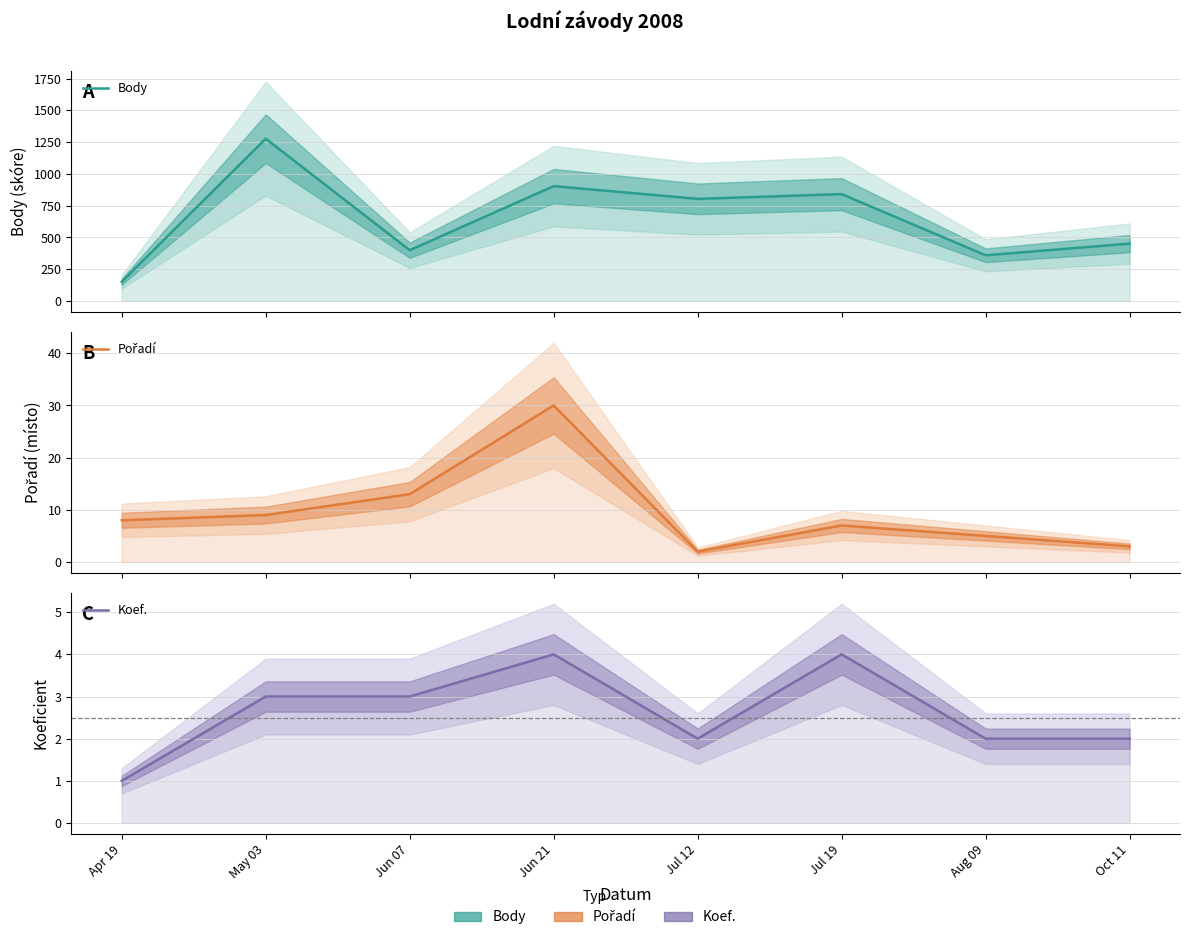

List the series in order of their peak value, highest first.

Body, Pořadí, Koef.